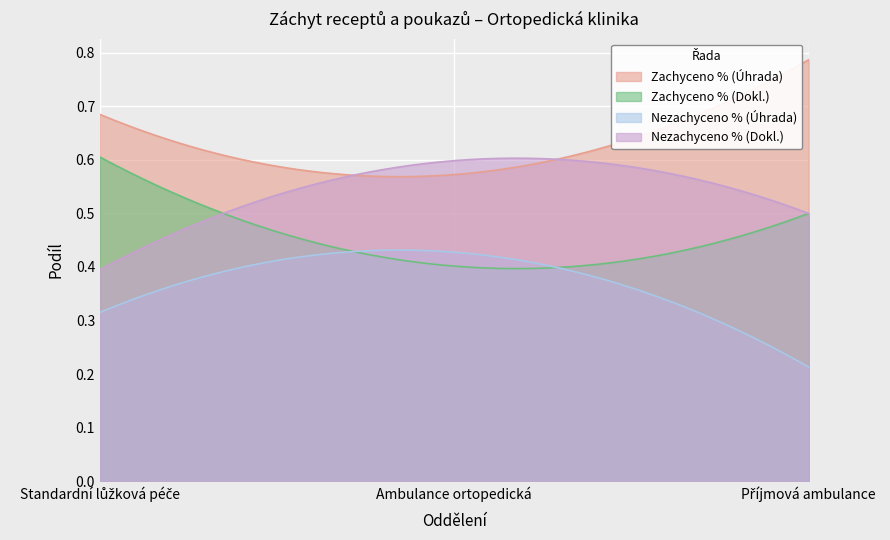

What is the minimum value shown in the chart?

0.2